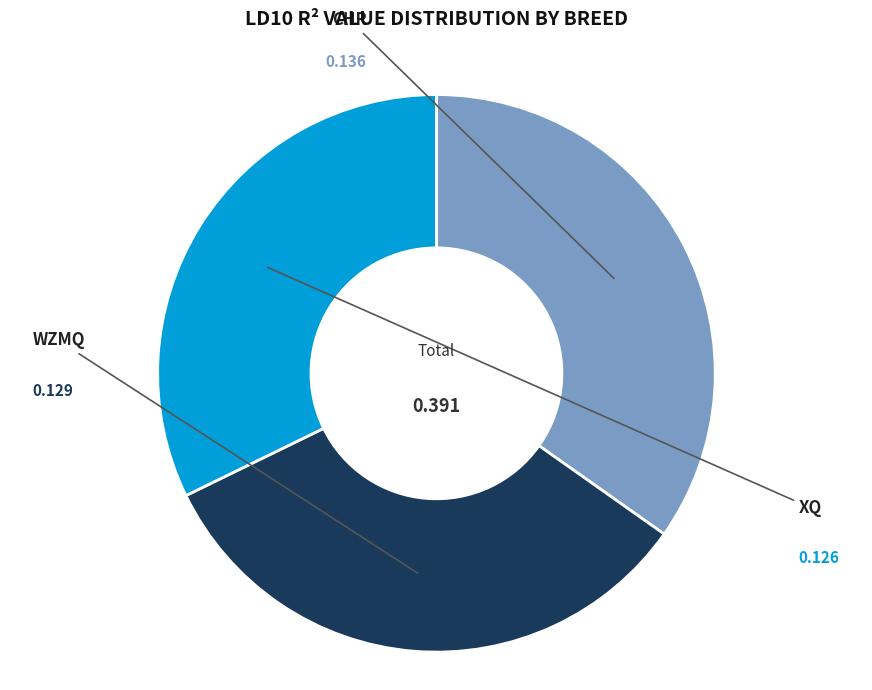

What is the smallest slice in the pie chart?

XQ